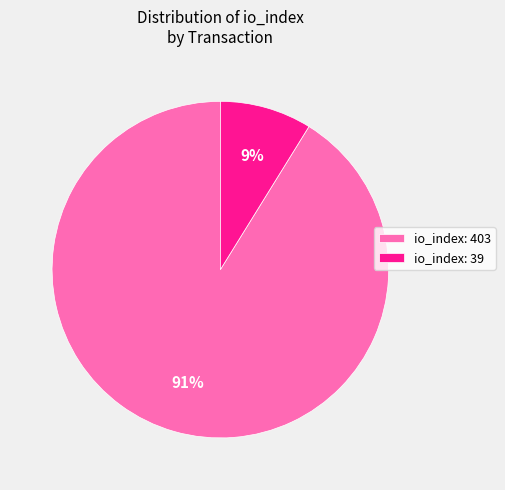

Rank the categories by value from highest to lowest.

io_index: 403, io_index: 39